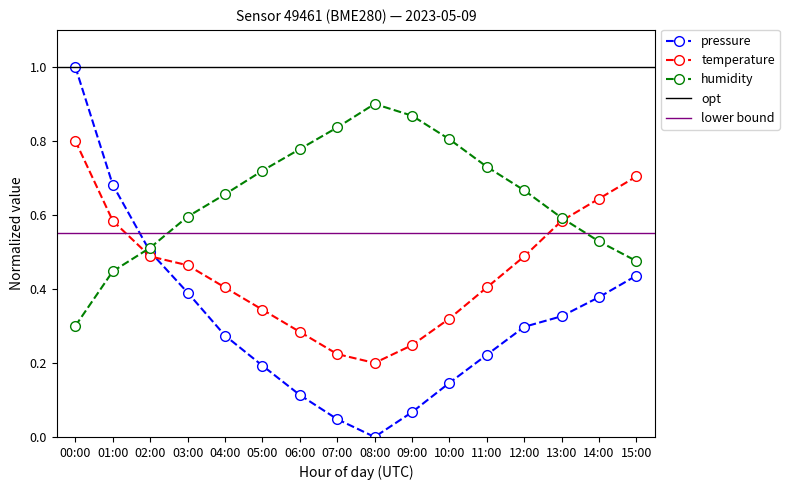

What position from the left is 04:00?

5